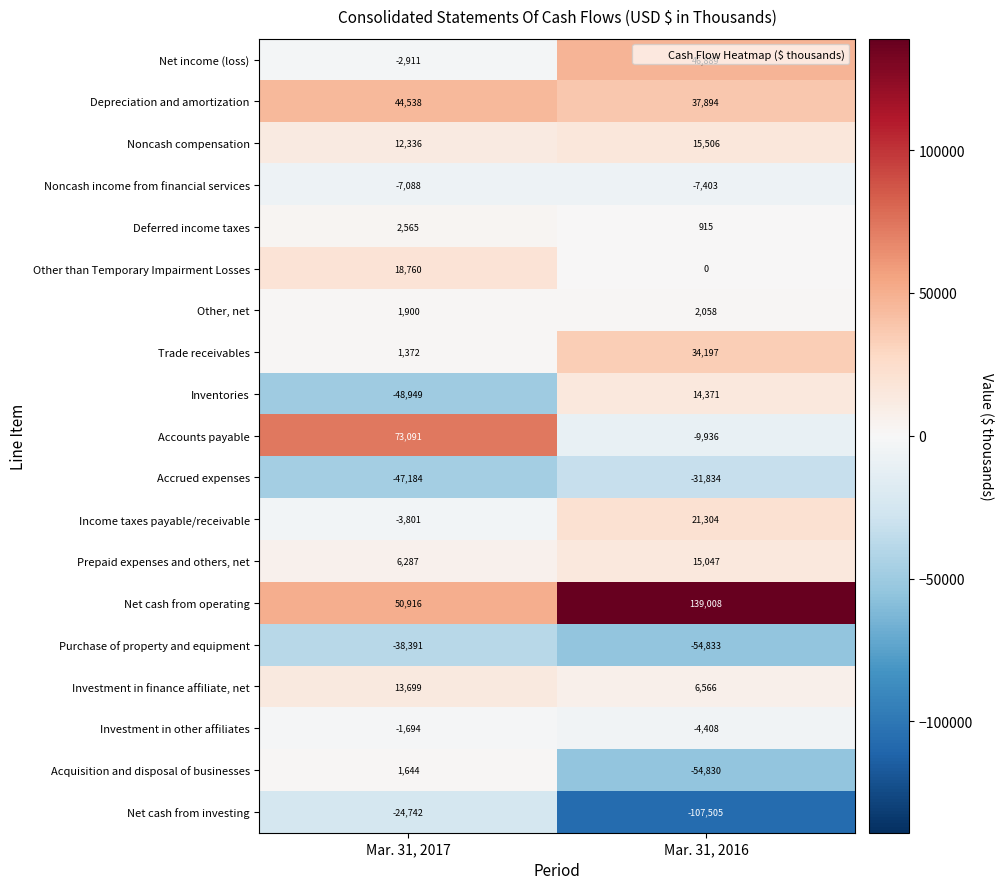

What is the maximum value shown in the chart?

139008